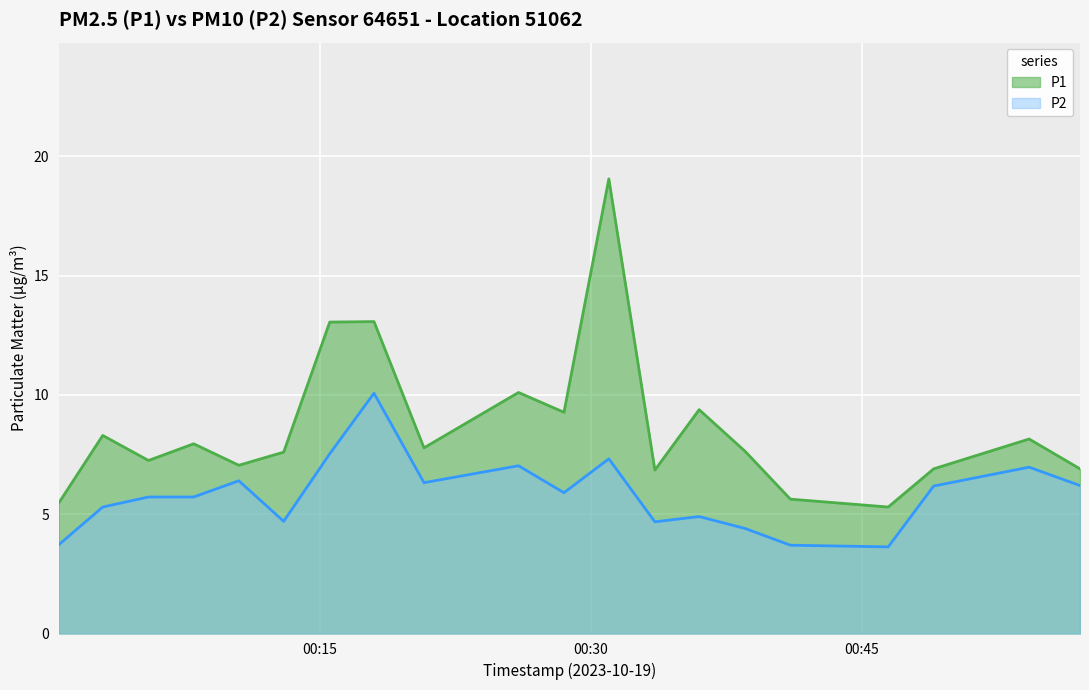

What are all the series names shown in the legend?

P1, P2